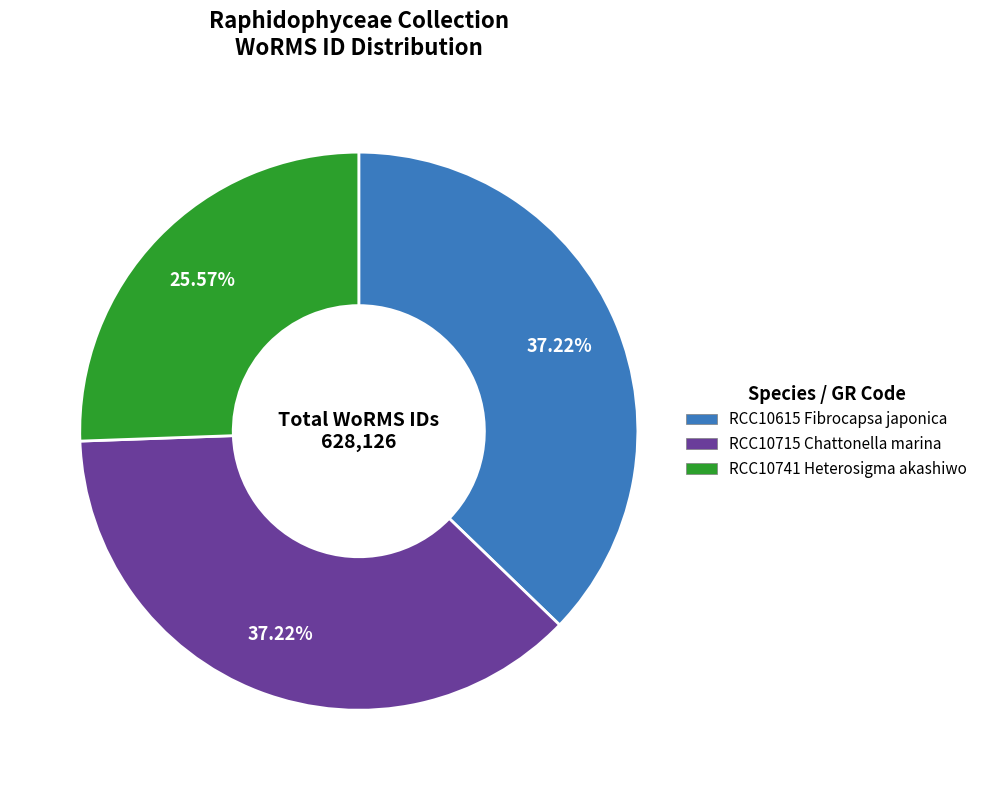

Between RCC10615 Fibrocapsa japonica and RCC10741 Heterosigma akashiwo, which is larger?

RCC10615 Fibrocapsa japonica